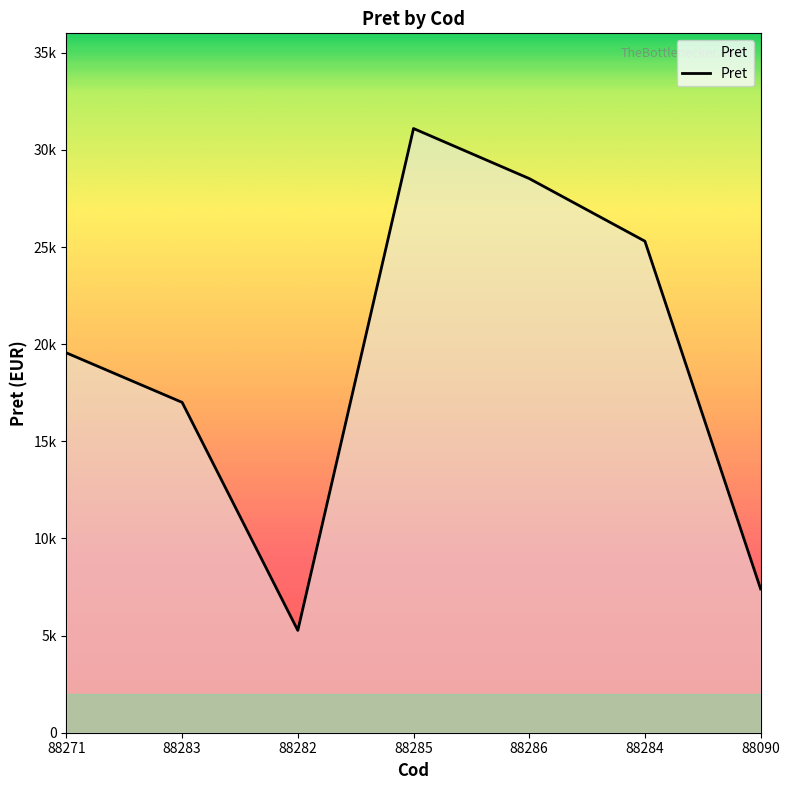

Does the chart have visible grid lines?

No